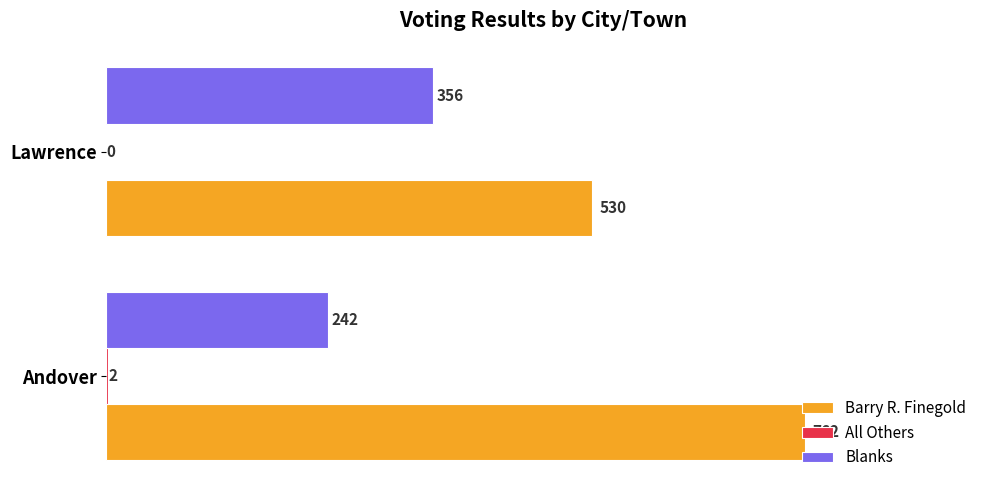

Which series changed the most between Andover and Lawrence?

Barry R. Finegold